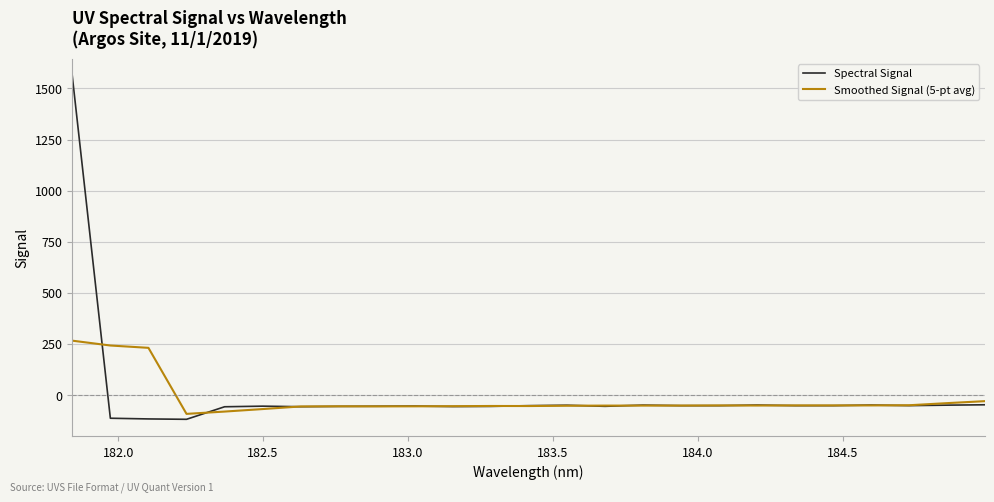

What is the maximum value shown in the chart?

1560.8